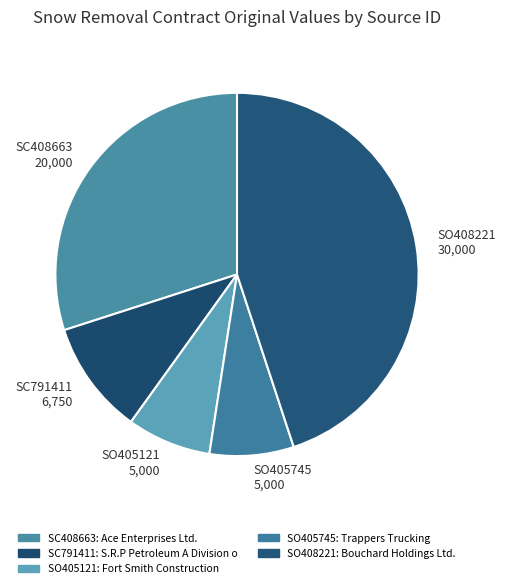

Is the sum of SO405745 5,000 and SO408221 30,000 greater than half?

Yes